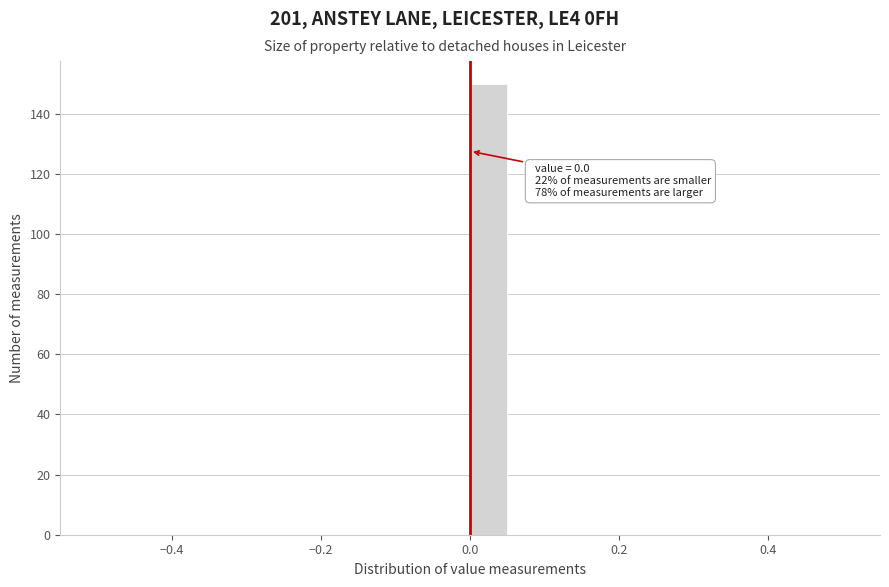

Read against the x-axis, roughly where is the centre of the tallest bar?

0.02